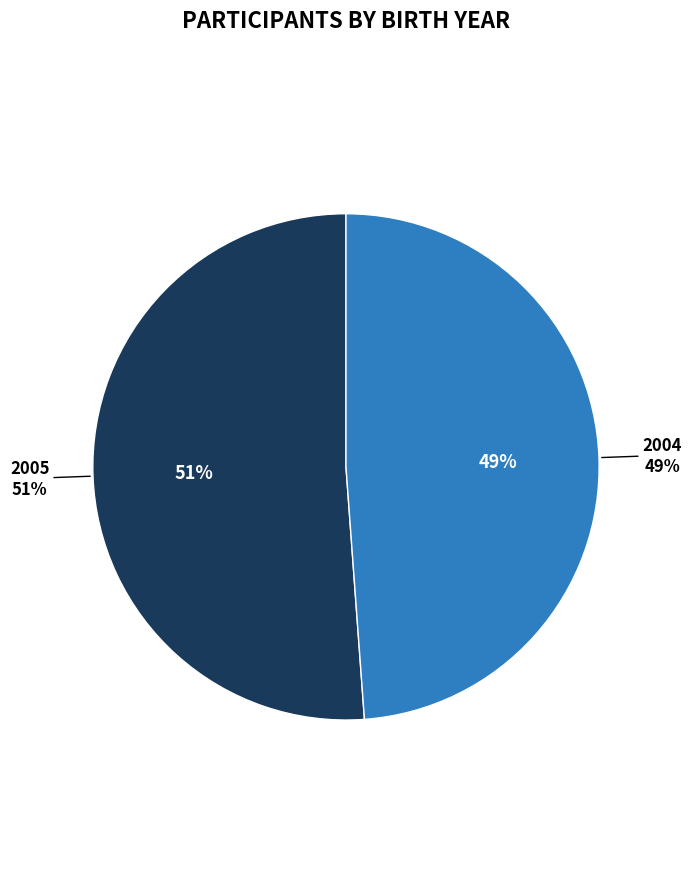

Rank the categories by value from lowest to highest.

2004, 2005